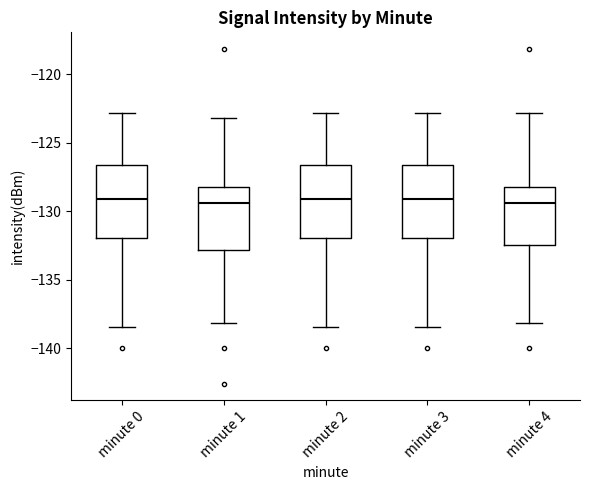

Reading left to right, read every box against the y-axis: the position of its median line, the range the box covers, and the ends of its whiskers. The values are not printed on the chart, so give them approximately, as read against the axis.

minute 0: median -129.0, box -132.0 to -126.5, whiskers -138.5 to -123.0
minute 1: median -129.5, box -133.0 to -128.0, whiskers -138.0 to -123.0
minute 2: median -129.0, box -132.0 to -126.5, whiskers -138.5 to -123.0
minute 3: median -129.0, box -132.0 to -126.5, whiskers -138.5 to -123.0
minute 4: median -129.5, box -132.5 to -128.0, whiskers -138.0 to -123.0